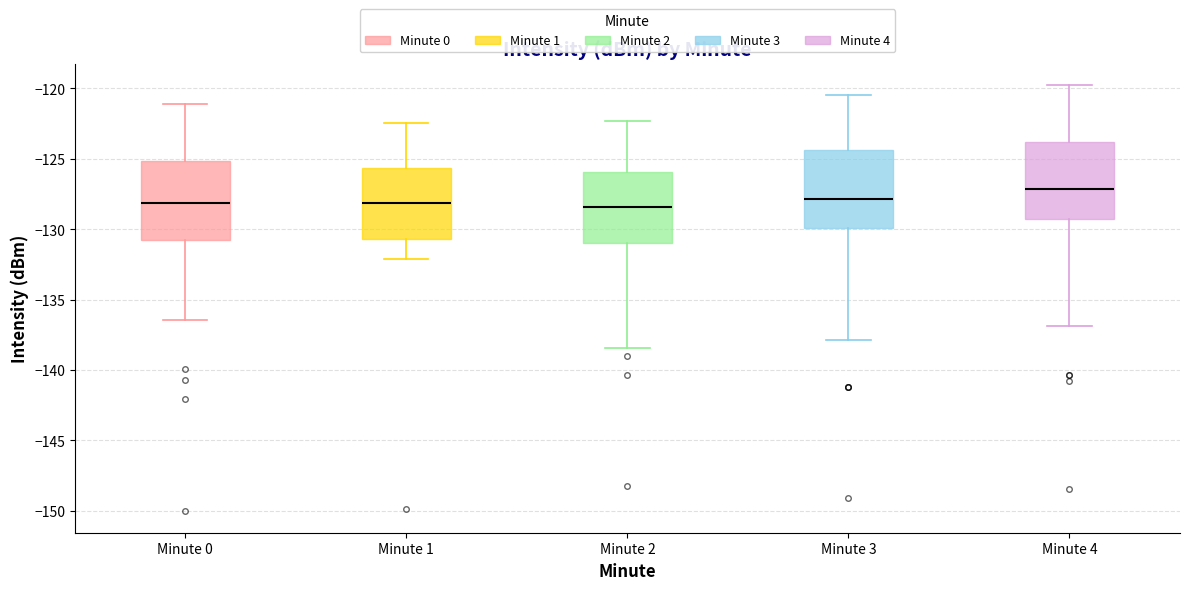

Where does the upper whisker of the box for Minute 4 end on the y-axis? The values are not printed on the chart, so give them approximately, as read against the axis.

-120.0